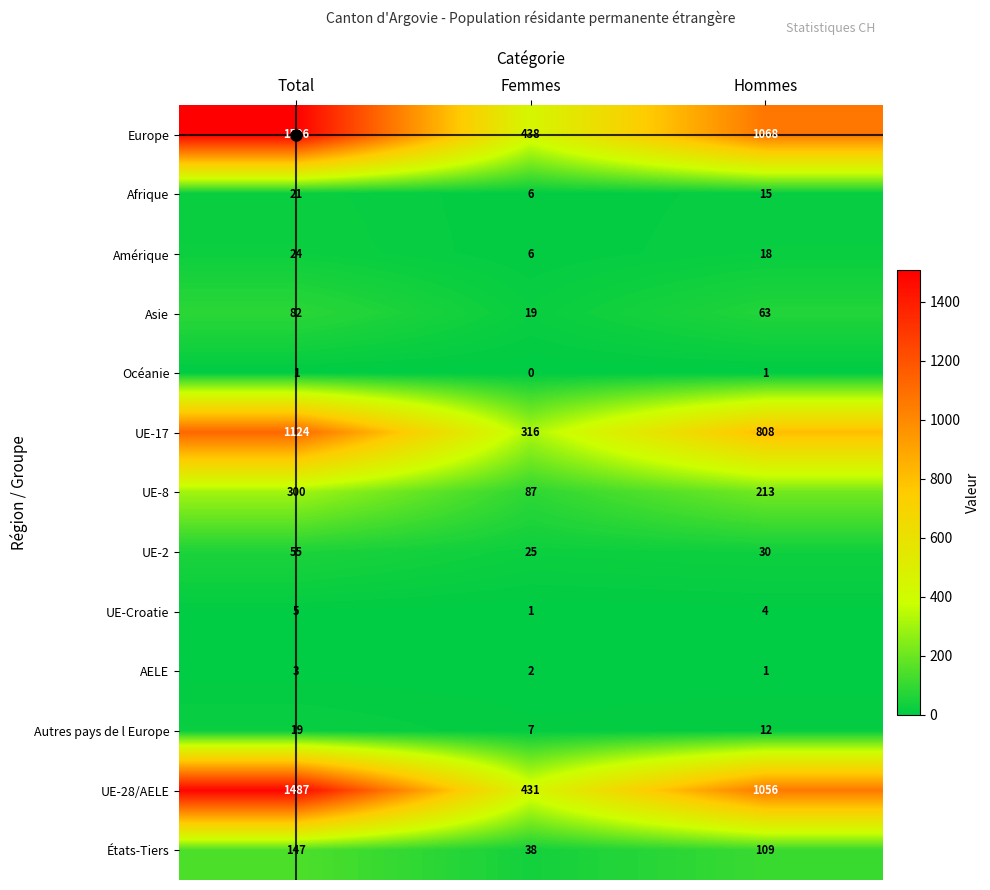

What is the spread (max minus min) of values at Femmes?

438